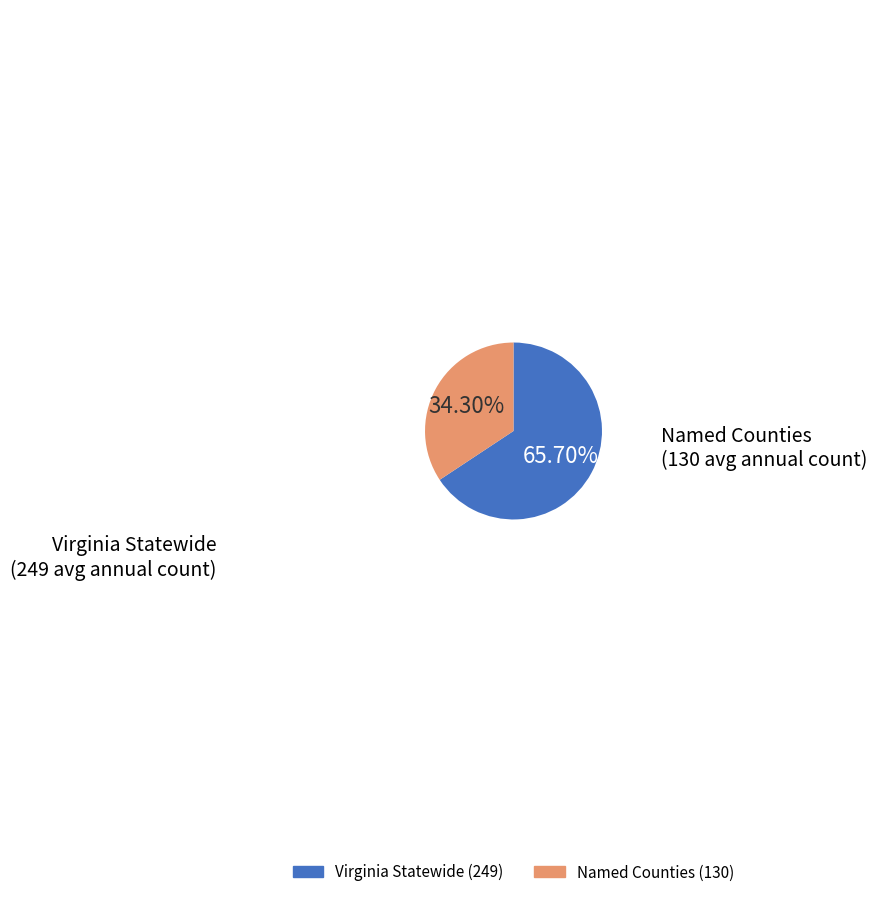

Is there any slice that represents more than half of the pie?

Yes